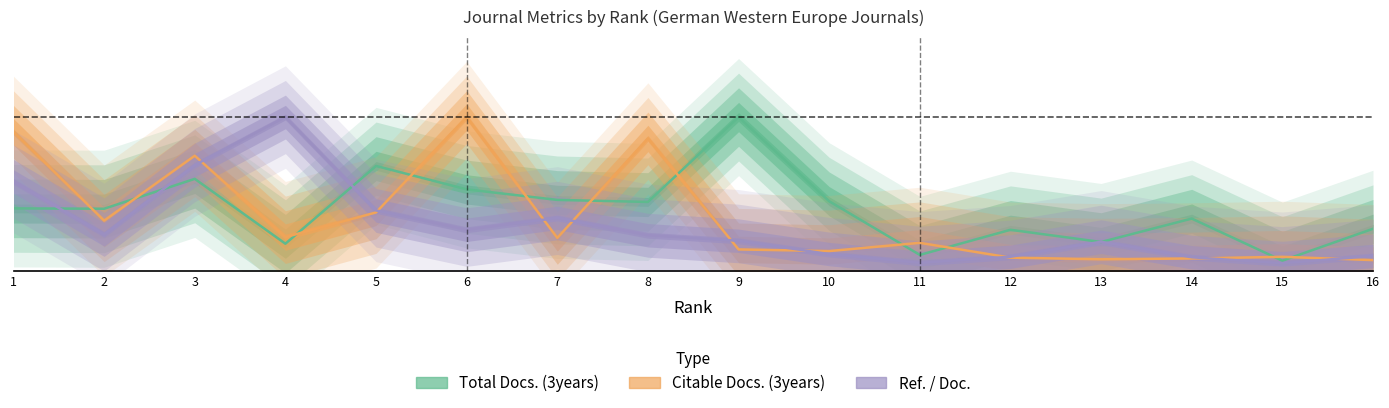

List the series in order of their overall mean, lowest first.

Ref. / Doc., Citable Docs. (3years), Total Docs. (3years)